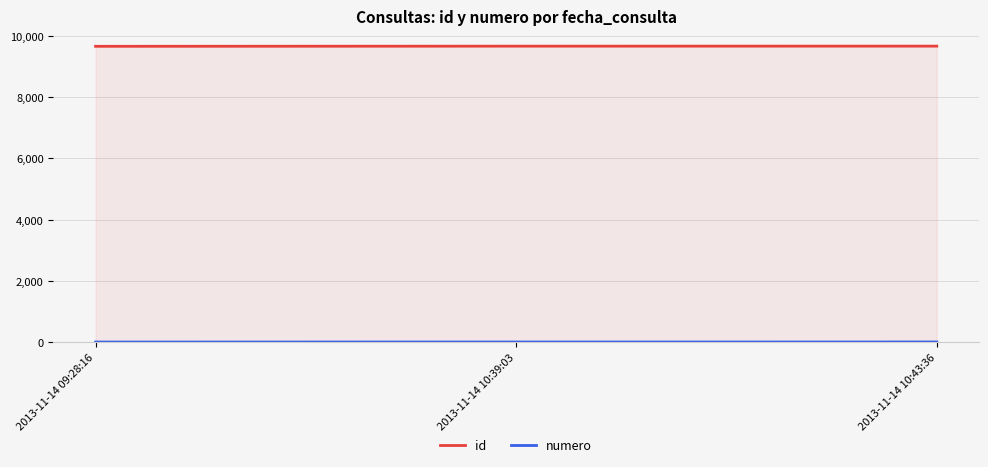

True or false: numero has a value of 2 at 2013-11-14 10:43:36.

False